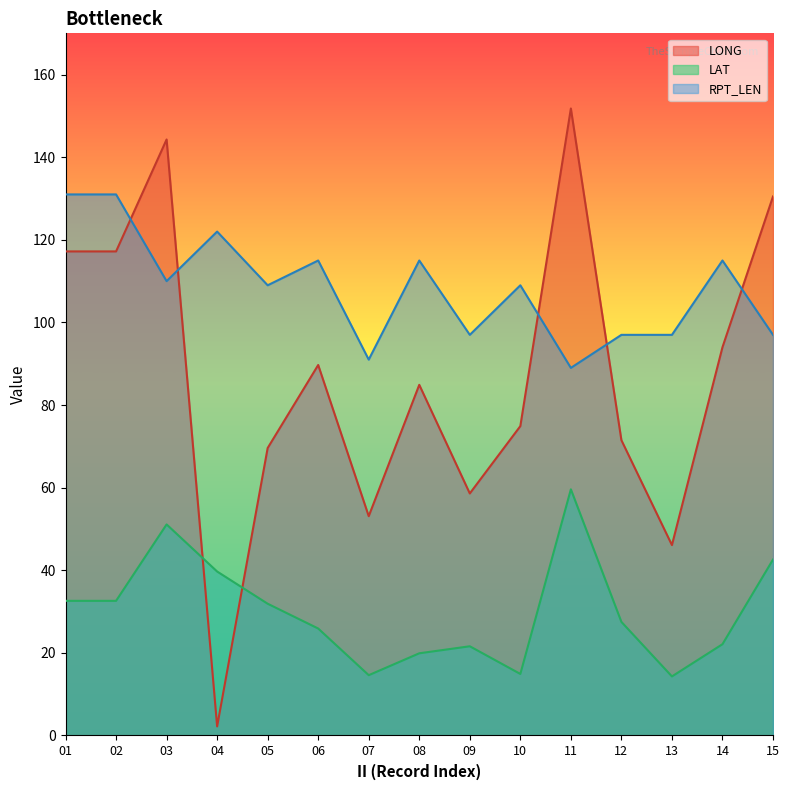

Reading right to left, what are all the values shown in this chart?

LONG: 15=130.5	14=94.0	13=46.1	12=71.5	11=151.8	10=74.9	09=58.6	08=84.9	07=53.1	06=89.7	05=69.6	04=2.2	03=144.3	02=117.2	01=117.2
LAT: 15=42.6	14=22.1	13=14.3	12=27.5	11=59.6	10=14.9	09=21.6	08=19.9	07=14.6	06=25.9	05=31.9	04=39.7	03=51.1	02=32.6	01=32.6
RPT_LEN: 15=97.0	14=115.0	13=97.0	12=97.0	11=89.0	10=109.0	09=97.0	08=115.0	07=91.0	06=115.0	05=109.0	04=122.0	03=110.0	02=131.0	01=131.0